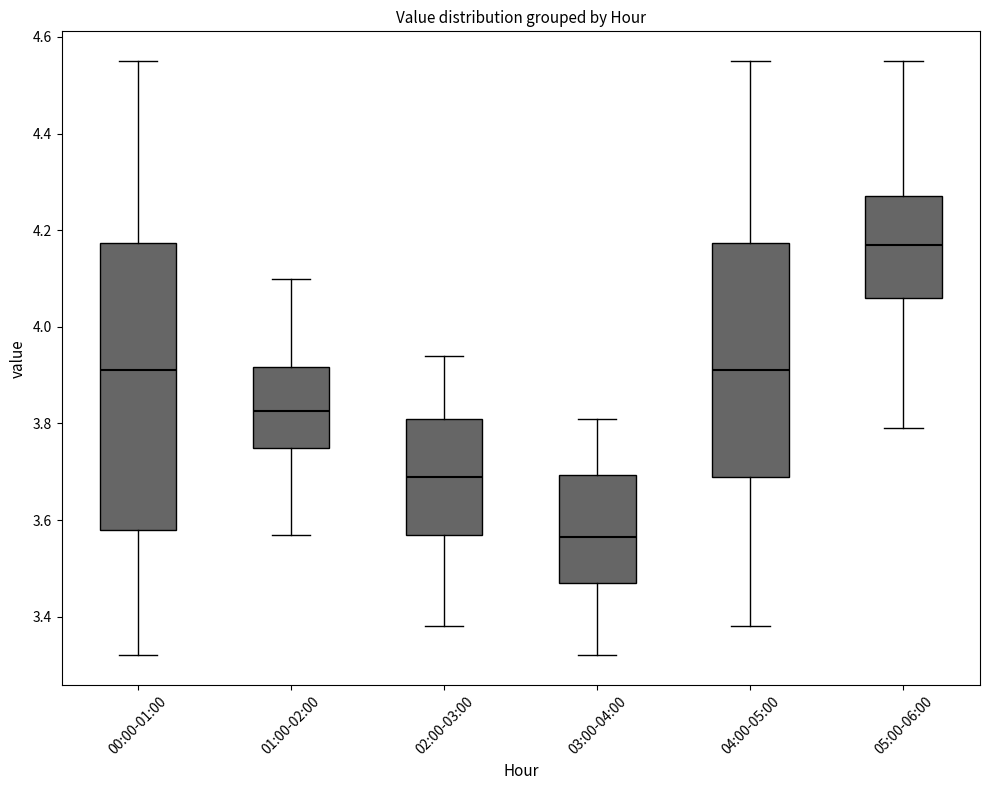

Reading left to right, read every box against the y-axis: the position of its median line, the range the box covers, and the ends of its whiskers. The values are not printed on the chart, so give them approximately, as read against the axis.

00:00-01:00: median 3.92, box 3.58 to 4.18, whiskers 3.32 to 4.56
01:00-02:00: median 3.82, box 3.76 to 3.92, whiskers 3.58 to 4.10
02:00-03:00: median 3.70, box 3.58 to 3.82, whiskers 3.38 to 3.94
03:00-04:00: median 3.56, box 3.48 to 3.70, whiskers 3.32 to 3.82
04:00-05:00: median 3.92, box 3.70 to 4.18, whiskers 3.38 to 4.56
05:00-06:00: median 4.18, box 4.06 to 4.28, whiskers 3.80 to 4.56